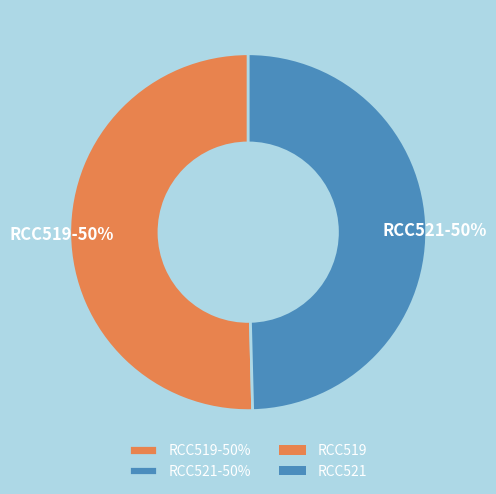

What is the ratio of the value at RCC519-50% to the value at RCC521-50%?

1.0